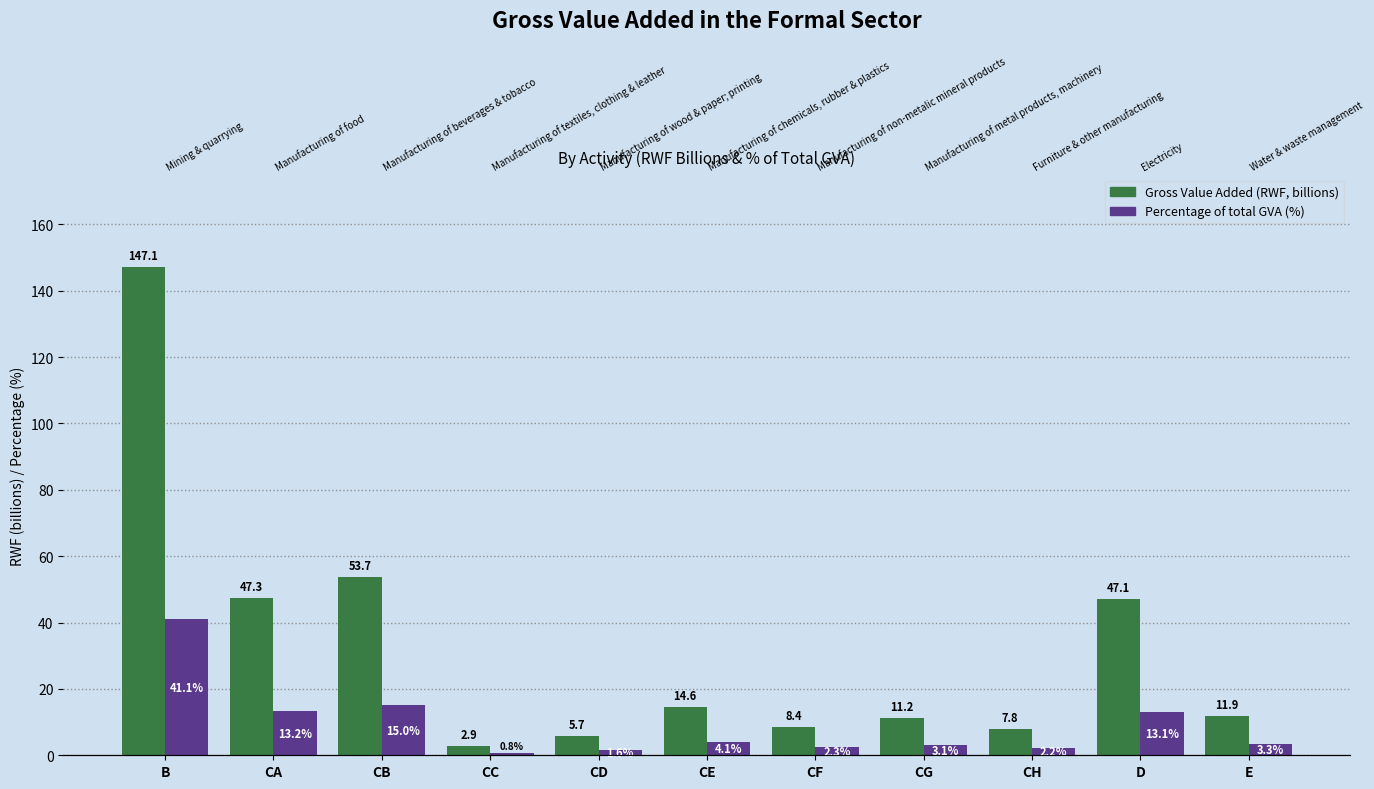

List the series in order of their peak value, lowest first.

Percentage of total GVA (%), Gross Value Added (RWF, billions)